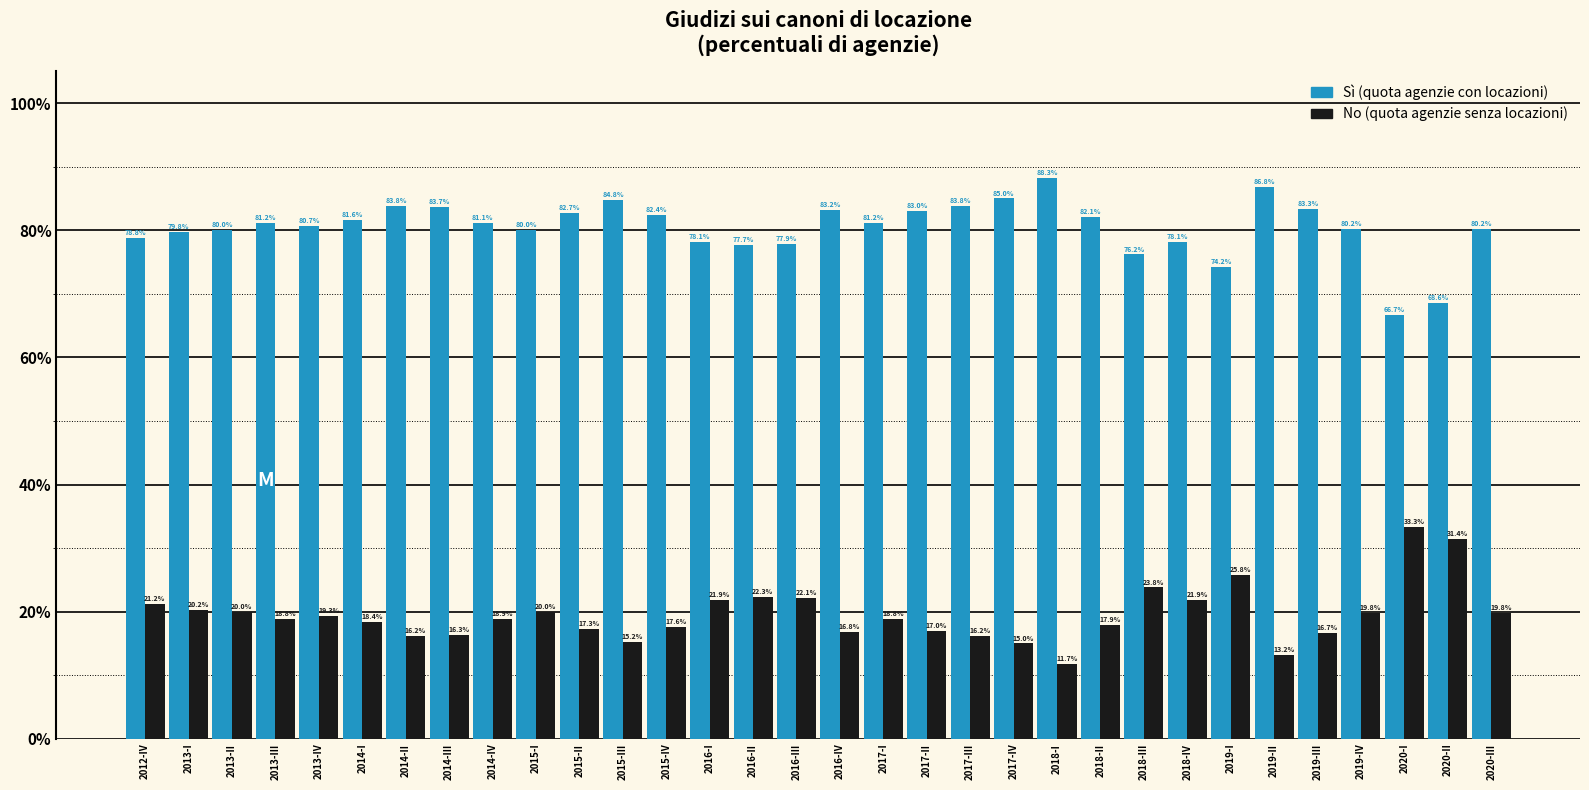

Reading right to left, extract all data points from this chart.

Sì: 80.2	68.6	66.7	80.2	83.3	86.8	74.2	78.1	76.2	82.1	88.3	85.0	83.8	83.0	81.2	83.2	77.9	77.7	78.1	82.4	84.8	82.7	80.0	81.1	83.7	83.8	81.6	80.7	81.2	80.0	79.8	78.8
No: 19.8	31.4	33.3	19.8	16.7	13.2	25.8	21.9	23.8	17.9	11.7	15.0	16.2	17.0	18.8	16.8	22.1	22.3	21.9	17.6	15.2	17.3	20.0	18.9	16.3	16.2	18.4	19.3	18.8	20.0	20.2	21.2